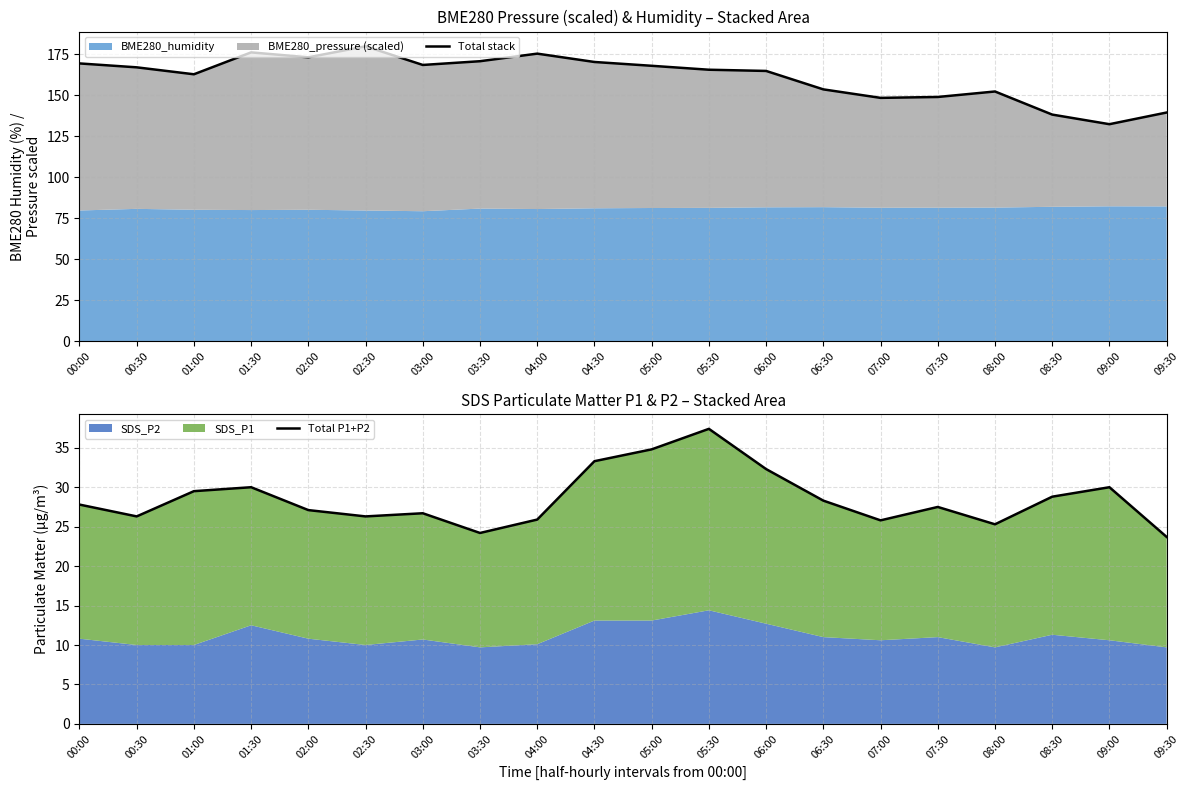

What is the spread (max minus min) of values at 08:30?

109.3